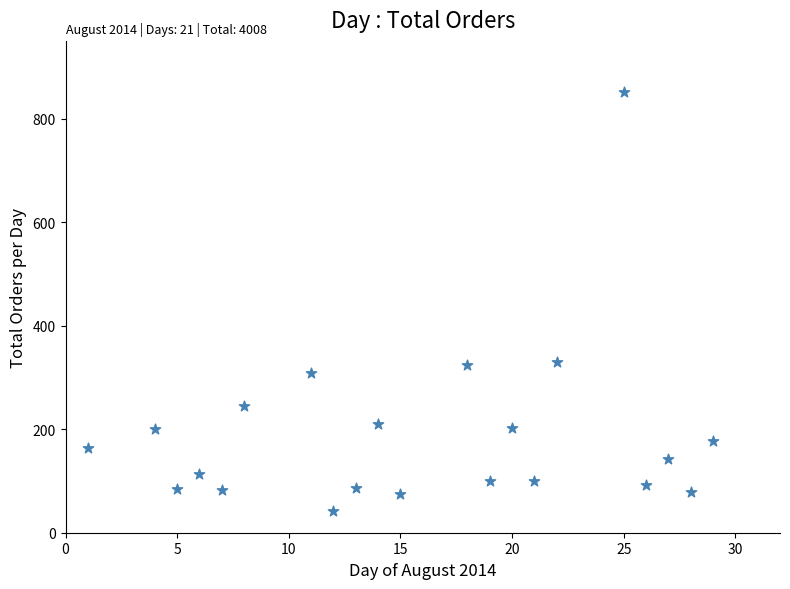

What is the range of X values (max minus min)?

28